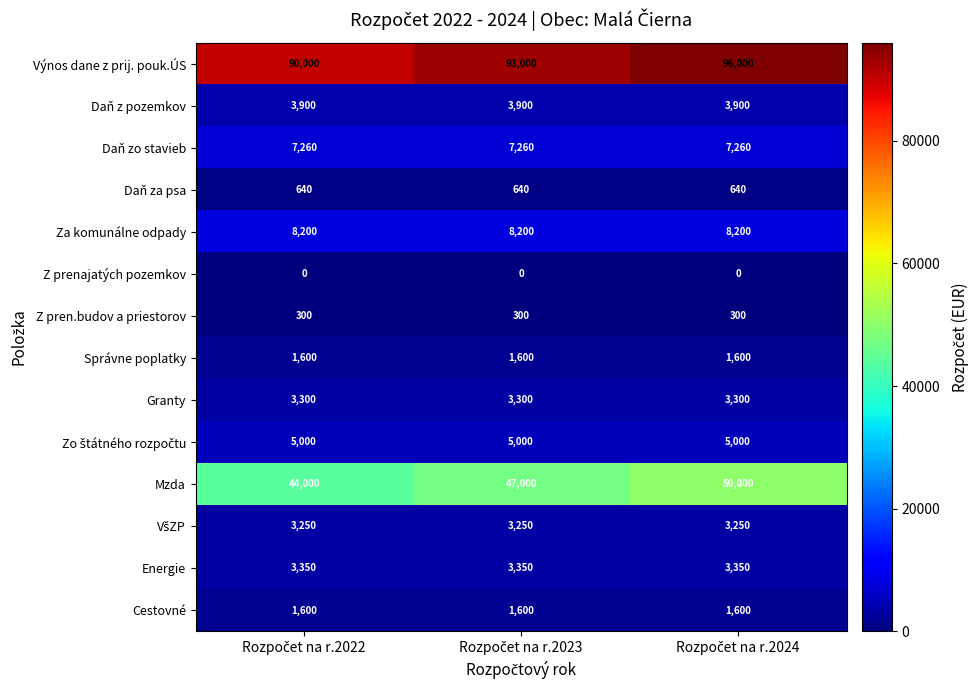

What is the average value of the Za komunálne odpady series?

8200